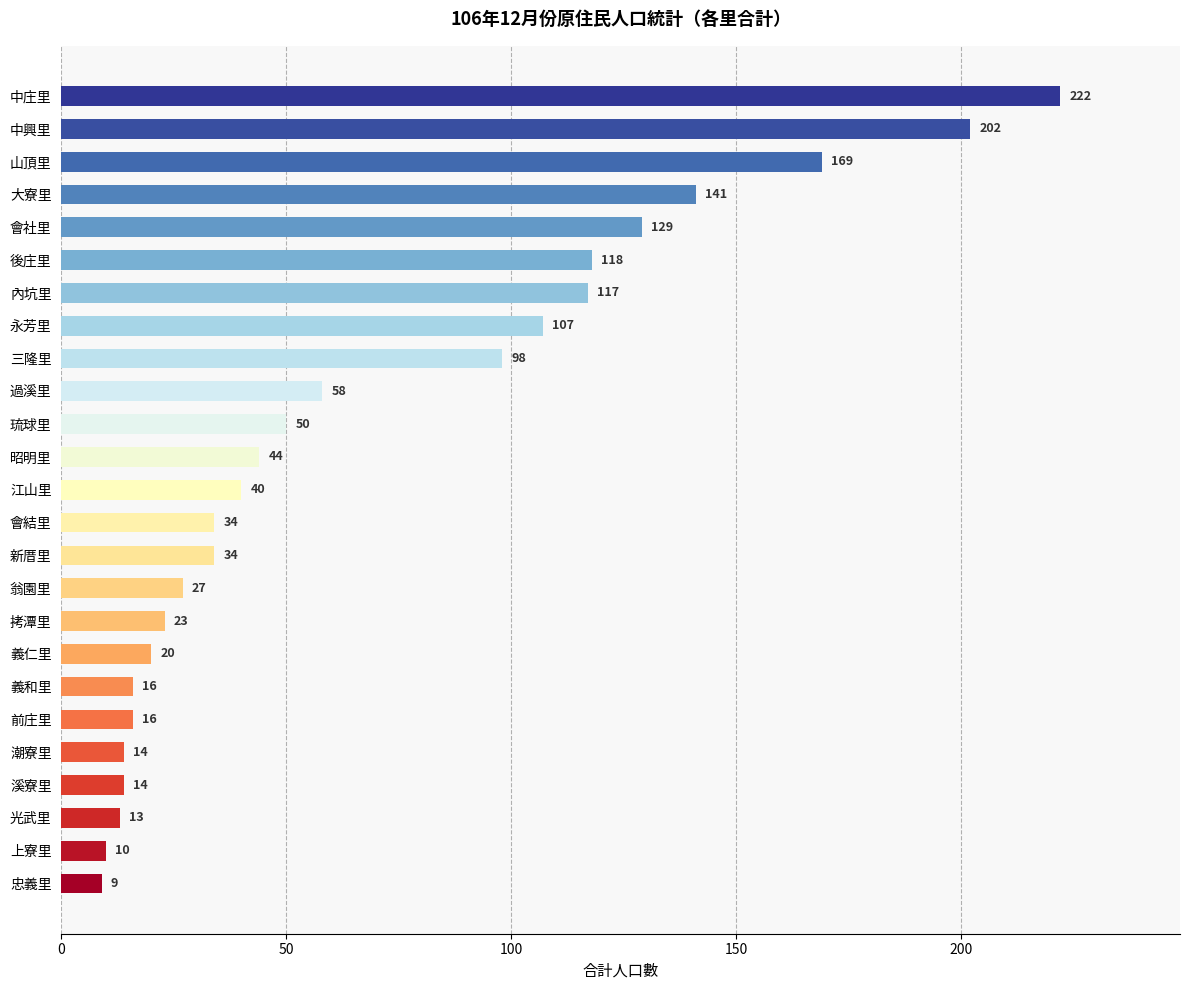

Reading top to bottom, list all the values displayed in this chart.

中庄里=222	中興里=202	山頂里=169	大寮里=141	會社里=129	後庄里=118	內坑里=117	永芳里=107	三隆里=98	過溪里=58	琉球里=50	昭明里=44	江山里=40	會結里=34	新厝里=34	翁園里=27	拷潭里=23	義仁里=20	義和里=16	前庄里=16	潮寮里=14	溪寮里=14	光武里=13	上寮里=10	忠義里=9